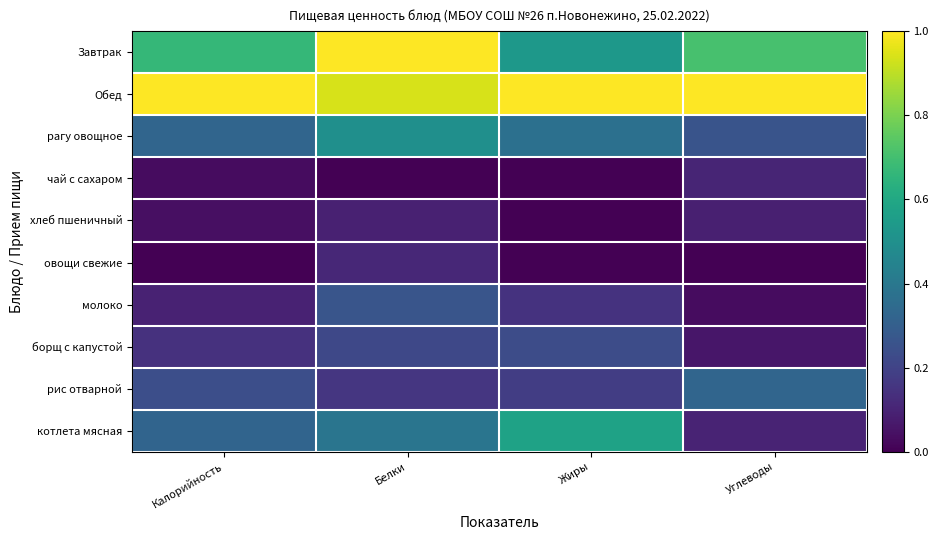

Which has a higher value, Калорийность or Жиры?

Калорийность